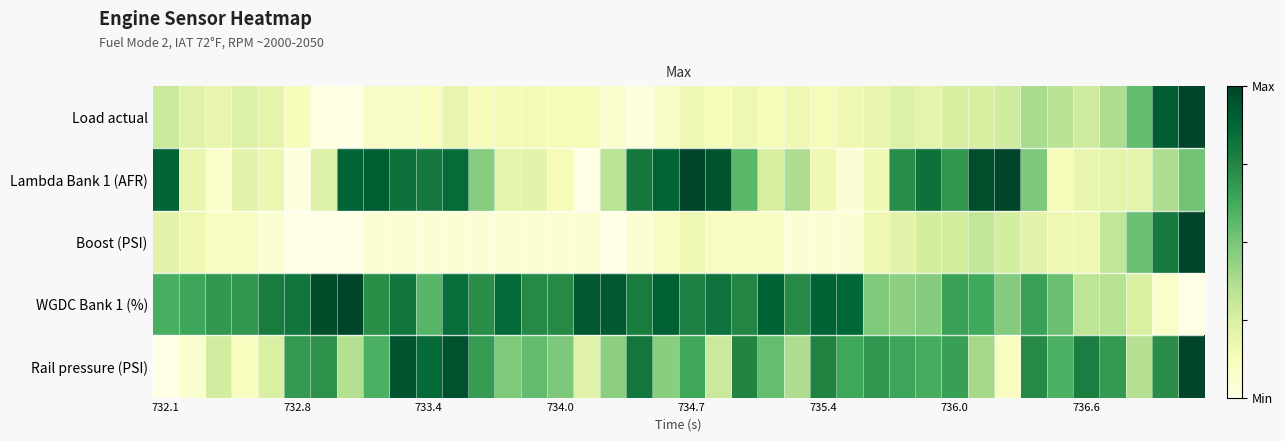

Reading left to right, transcribe all the data shown in this chart.

Load actual: 0.3	0.2	0.2	0.2	0.2	0.1	0.0	0.0	0.1	0.1	0.1	0.2	0.1	0.1	0.1	0.1	0.1	0.1	0.0	0.1	0.2	0.1	0.2	0.1	0.2	0.1	0.2	0.2	0.2	0.2	0.2	0.2	0.3	0.4	0.3	0.3	0.4	0.5	0.9	1.0
Lambda Bank 1 (AFR): 0.9	0.2	0.1	0.2	0.2	0.0	0.2	0.9	0.9	0.8	0.8	0.9	0.5	0.2	0.2	0.1	0.0	0.3	0.8	0.9	1.0	0.9	0.6	0.3	0.4	0.2	0.0	0.2	0.7	0.8	0.7	1.0	1.0	0.5	0.1	0.2	0.2	0.2	0.4	0.5
Boost (PSI): 0.2	0.2	0.1	0.1	0.1	0.0	0.0	0.0	0.1	0.1	0.1	0.1	0.1	0.1	0.1	0.1	0.1	0.0	0.1	0.1	0.2	0.1	0.1	0.1	0.1	0.1	0.1	0.2	0.2	0.3	0.3	0.3	0.3	0.2	0.2	0.2	0.3	0.5	0.8	1.0
WGDC Bank 1 (%): 0.6	0.6	0.7	0.7	0.8	0.8	1.0	1.0	0.7	0.8	0.6	0.8	0.7	0.9	0.7	0.7	0.9	0.9	0.8	0.9	0.8	0.8	0.7	0.9	0.7	0.9	0.9	0.5	0.5	0.5	0.7	0.6	0.5	0.7	0.5	0.3	0.3	0.2	0.1	0.0
Rail pressure (PSI): 0.0	0.1	0.3	0.1	0.2	0.7	0.7	0.4	0.6	0.9	0.9	1.0	0.7	0.5	0.5	0.5	0.2	0.5	0.8	0.5	0.6	0.3	0.8	0.5	0.4	0.8	0.6	0.7	0.6	0.6	0.7	0.4	0.1	0.7	0.6	0.8	0.7	0.3	0.7	1.0